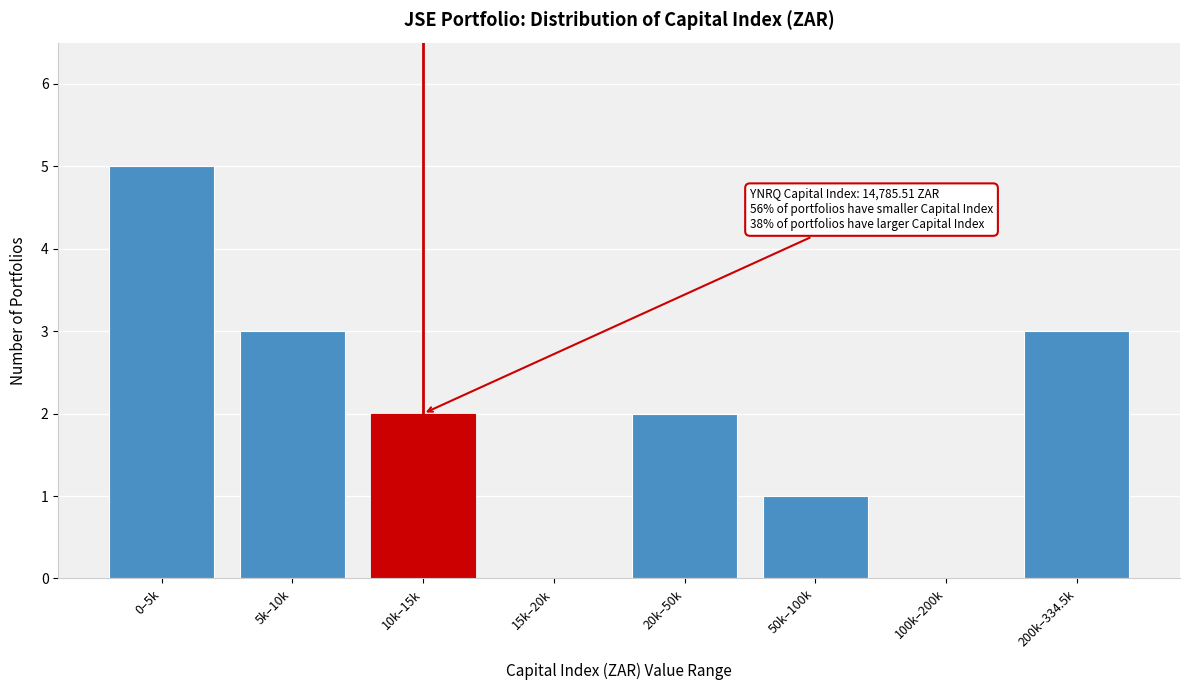

Reading left to right, extract all data points from this chart.

0–5k=5	5k–10k=3	10k–15k=2	15k–20k=0	20k–50k=2	50k–100k=1	100k–200k=0	200k–334.5k=3